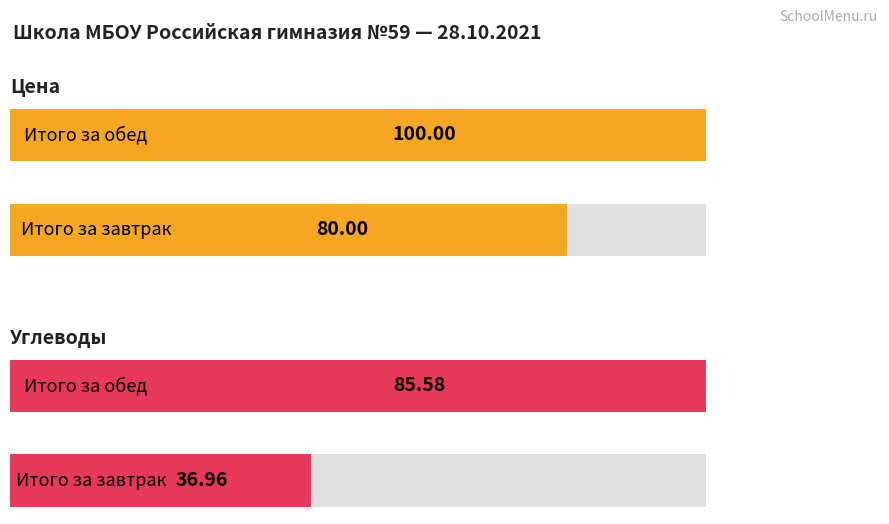

Reading left to right, what are all the values shown in this chart?

Цена: 0=80.0	1=100.0
Углеводы: 0=37.0	1=85.6